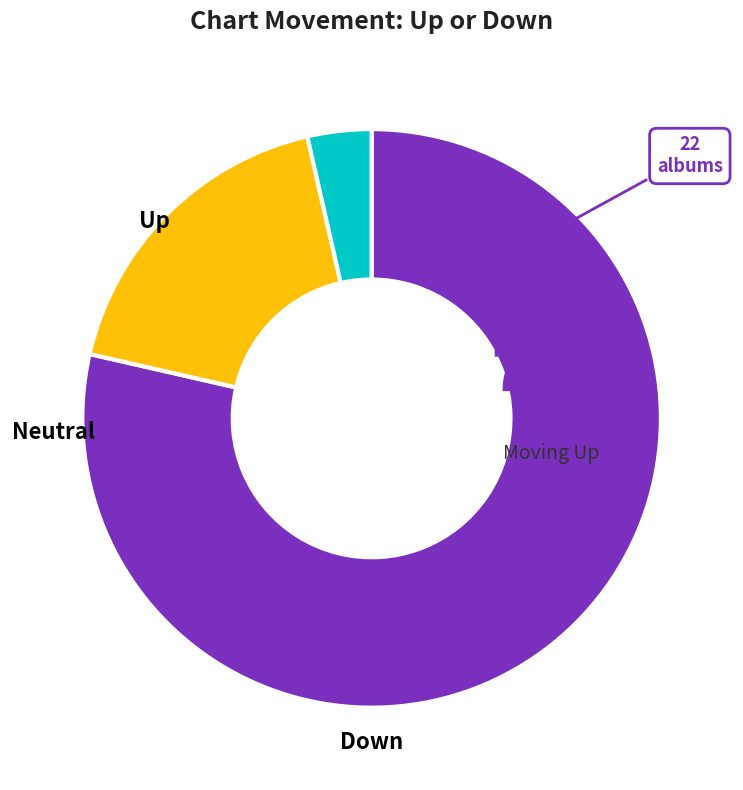

Is there any slice that represents more than half of the pie?

Yes